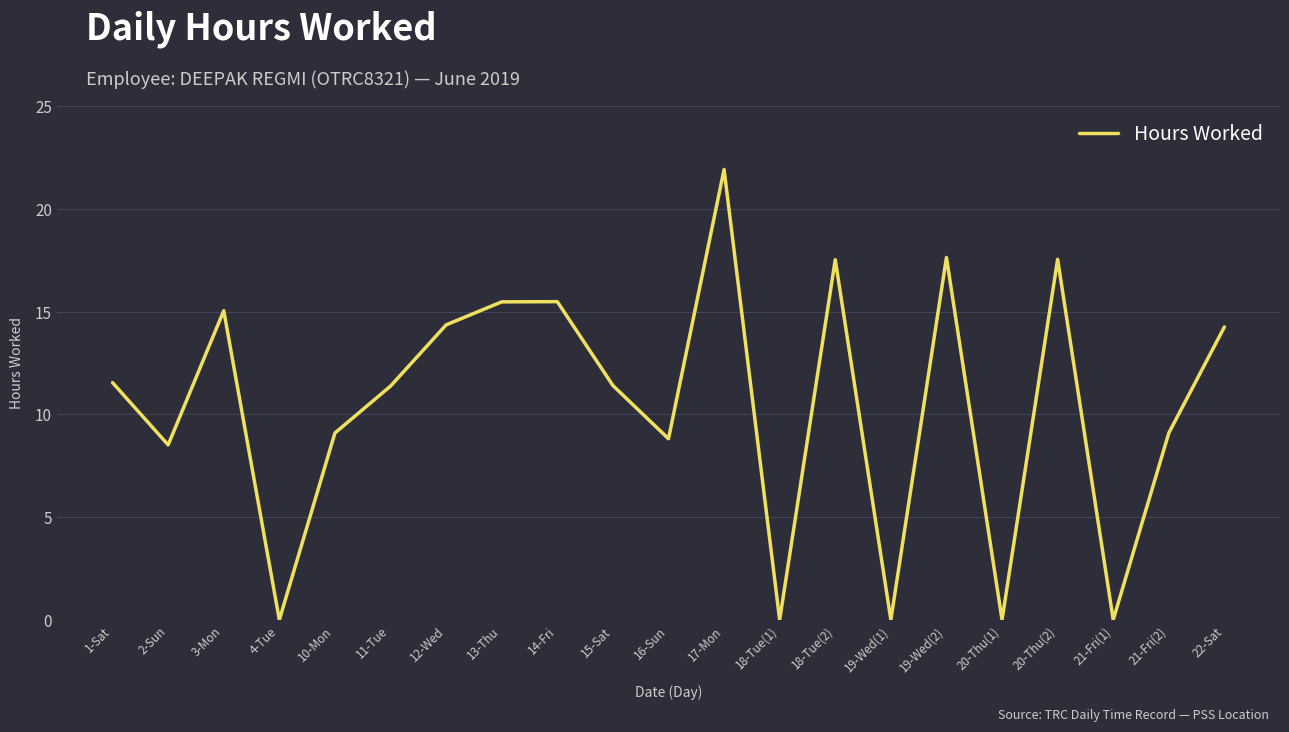

How many lines are shown in the chart?

1